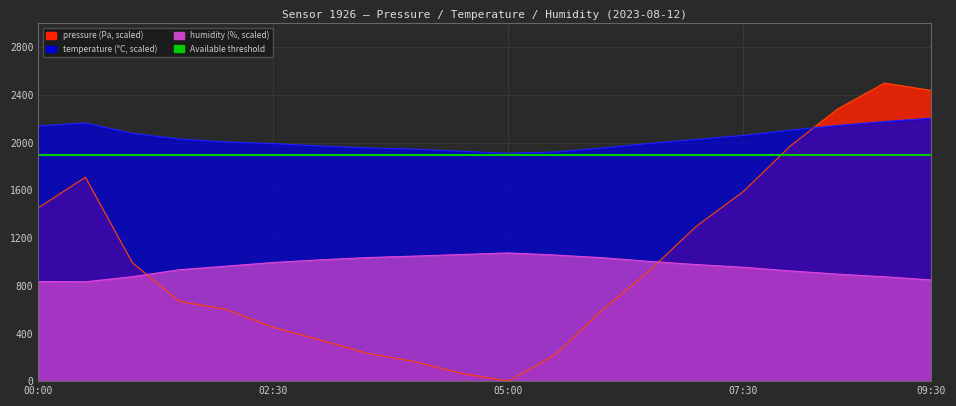

What is the label of the 7th point from the left?

03:00